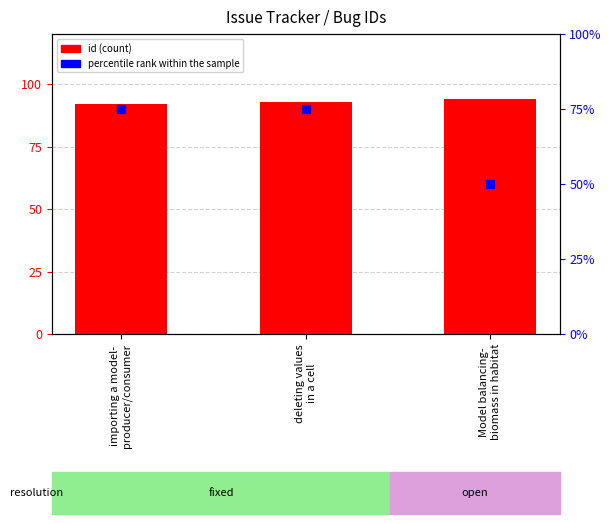

Is the value of id at importing a model-
producer/consumer greater than the value of percentile rank within the sample at Model balancing-
biomass in habitat?

Yes